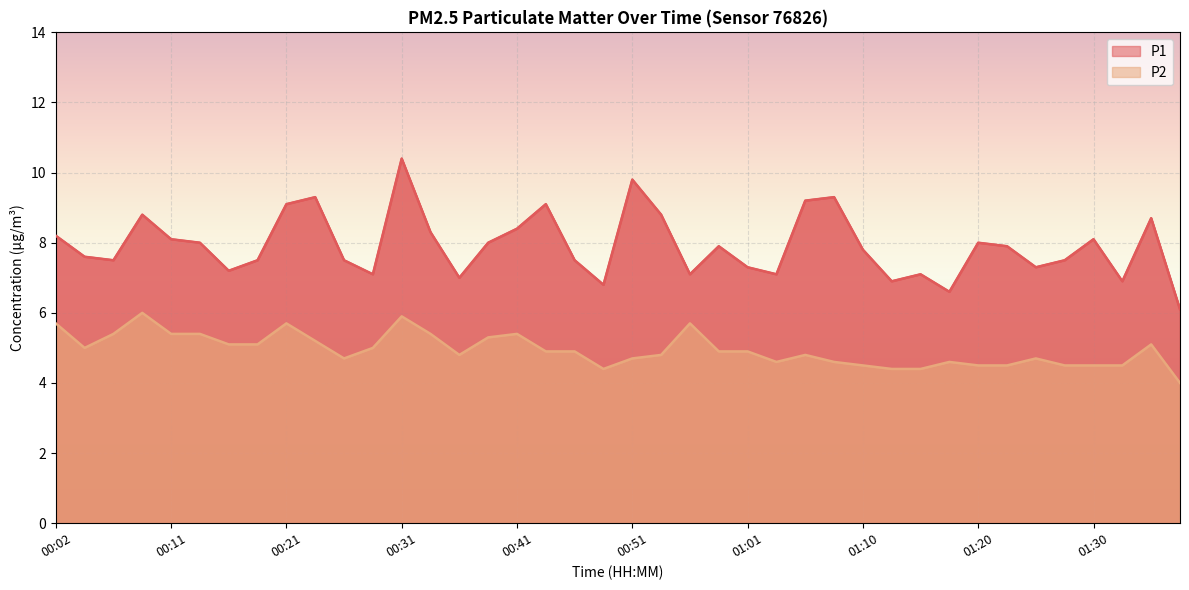

True or false: P1 has a value of 6.1 at 01:37.

True